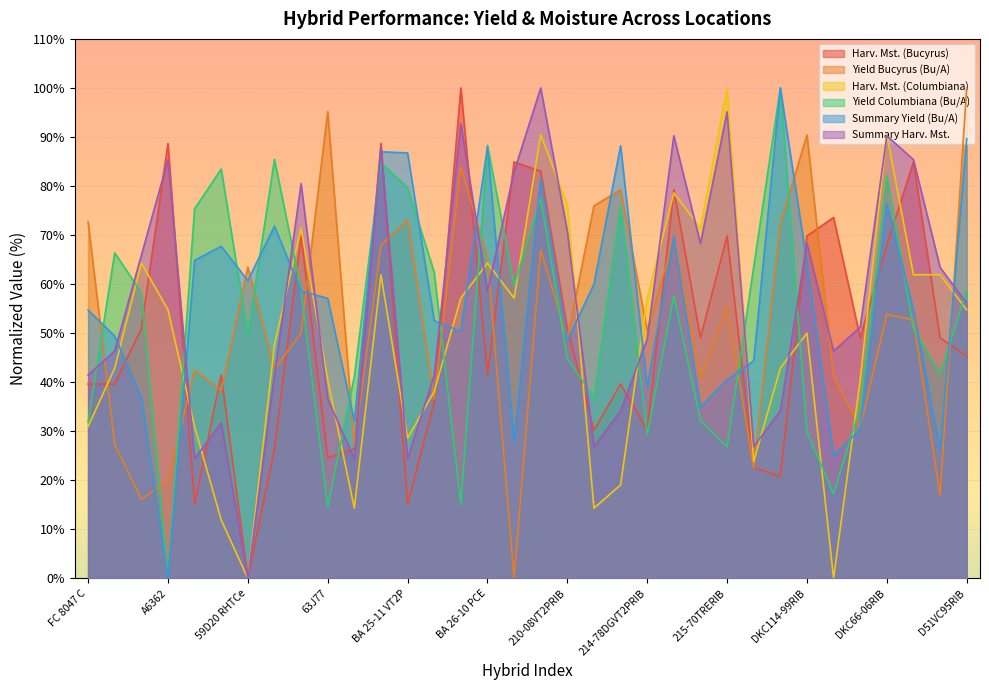

Which series ends up on top after the final intersection of Yield Columbiana (Bu/A) and Summary Harv. Mst.?

Yield Columbiana (Bu/A)